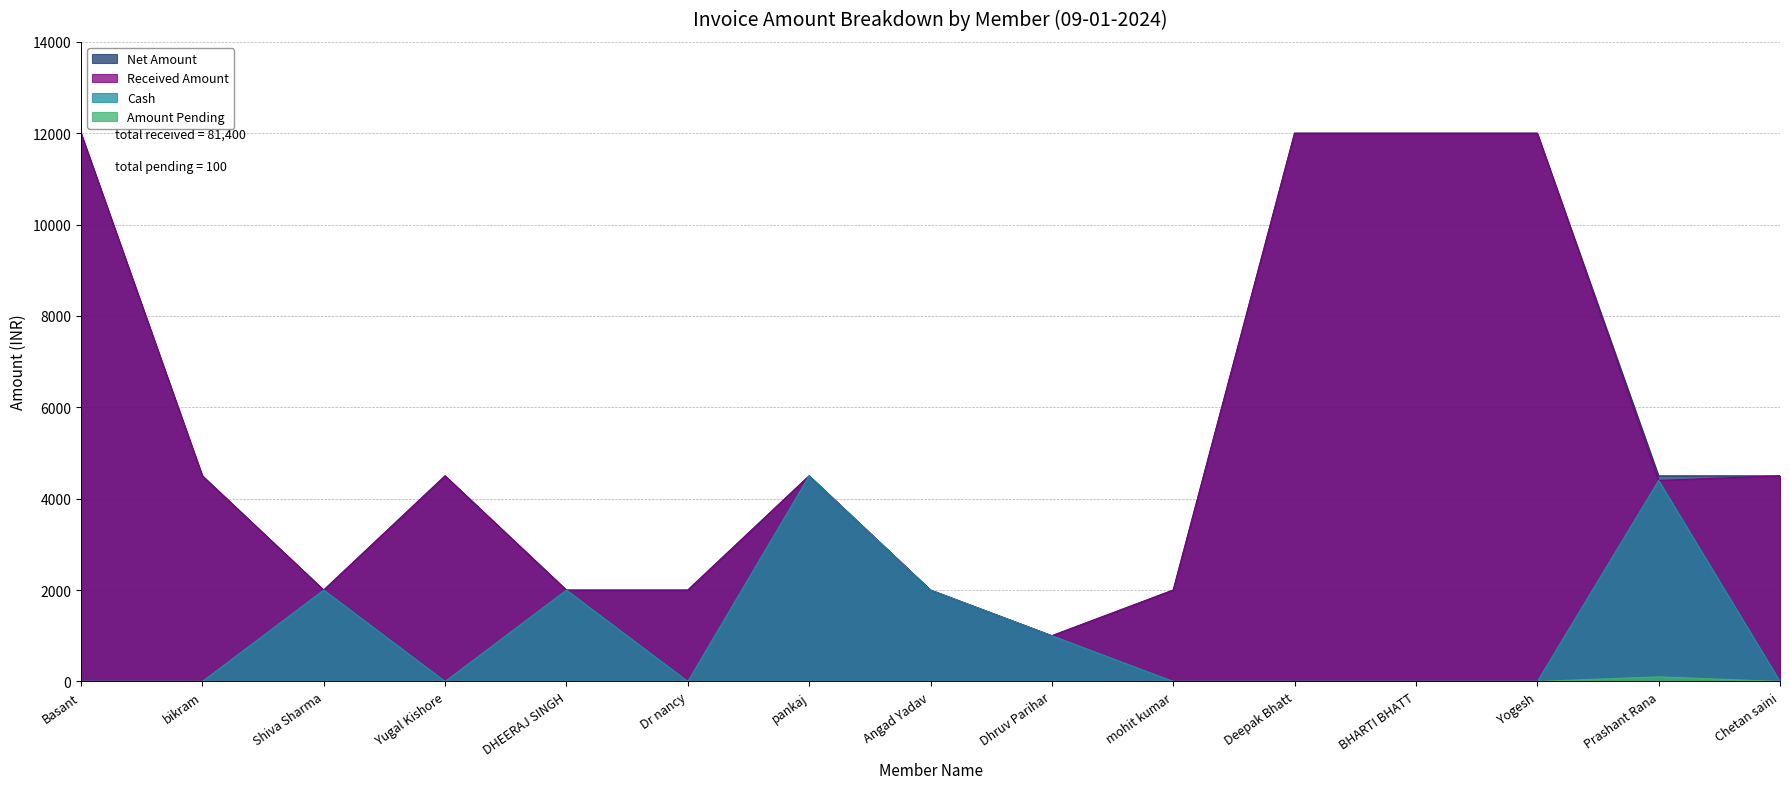

True or false: Cash and Net Amount cross at least once.

False